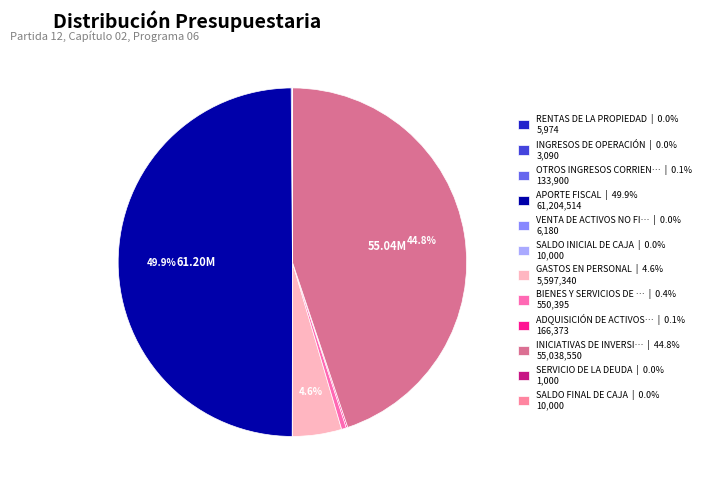

Rank the categories by value from highest to lowest.

APORTE FISCAL, INICIATIVAS DE INVERSIÓN, GASTOS EN PERSONAL, BIENES Y SERVICIOS DE CONSUMO, ADQUISICIÓN DE ACTIVOS NO FINANCIEROS, OTROS INGRESOS CORRIENTES, SALDO INICIAL DE CAJA, SALDO FINAL DE CAJA, VENTA DE ACTIVOS NO FINANCIEROS, RENTAS DE LA PROPIEDAD, INGRESOS DE OPERACIÓN, SERVICIO DE LA DEUDA